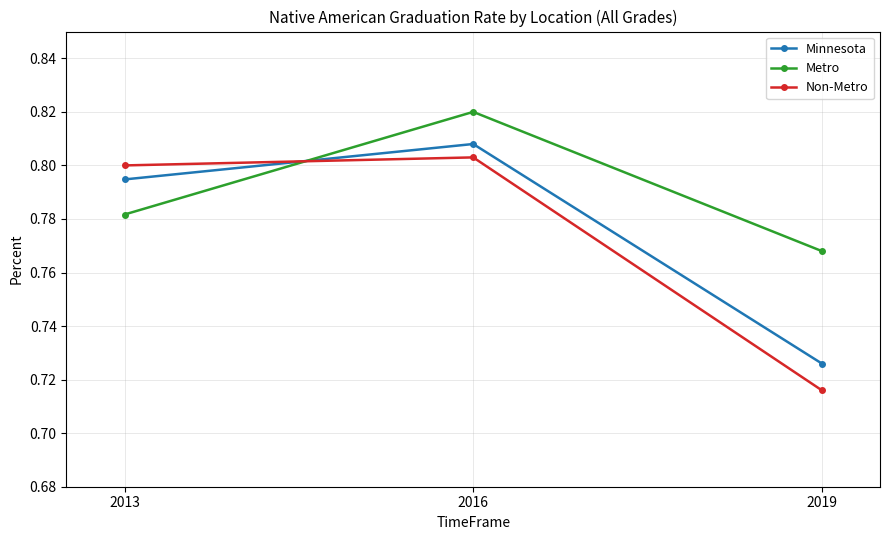

How many data points does each series have?

3